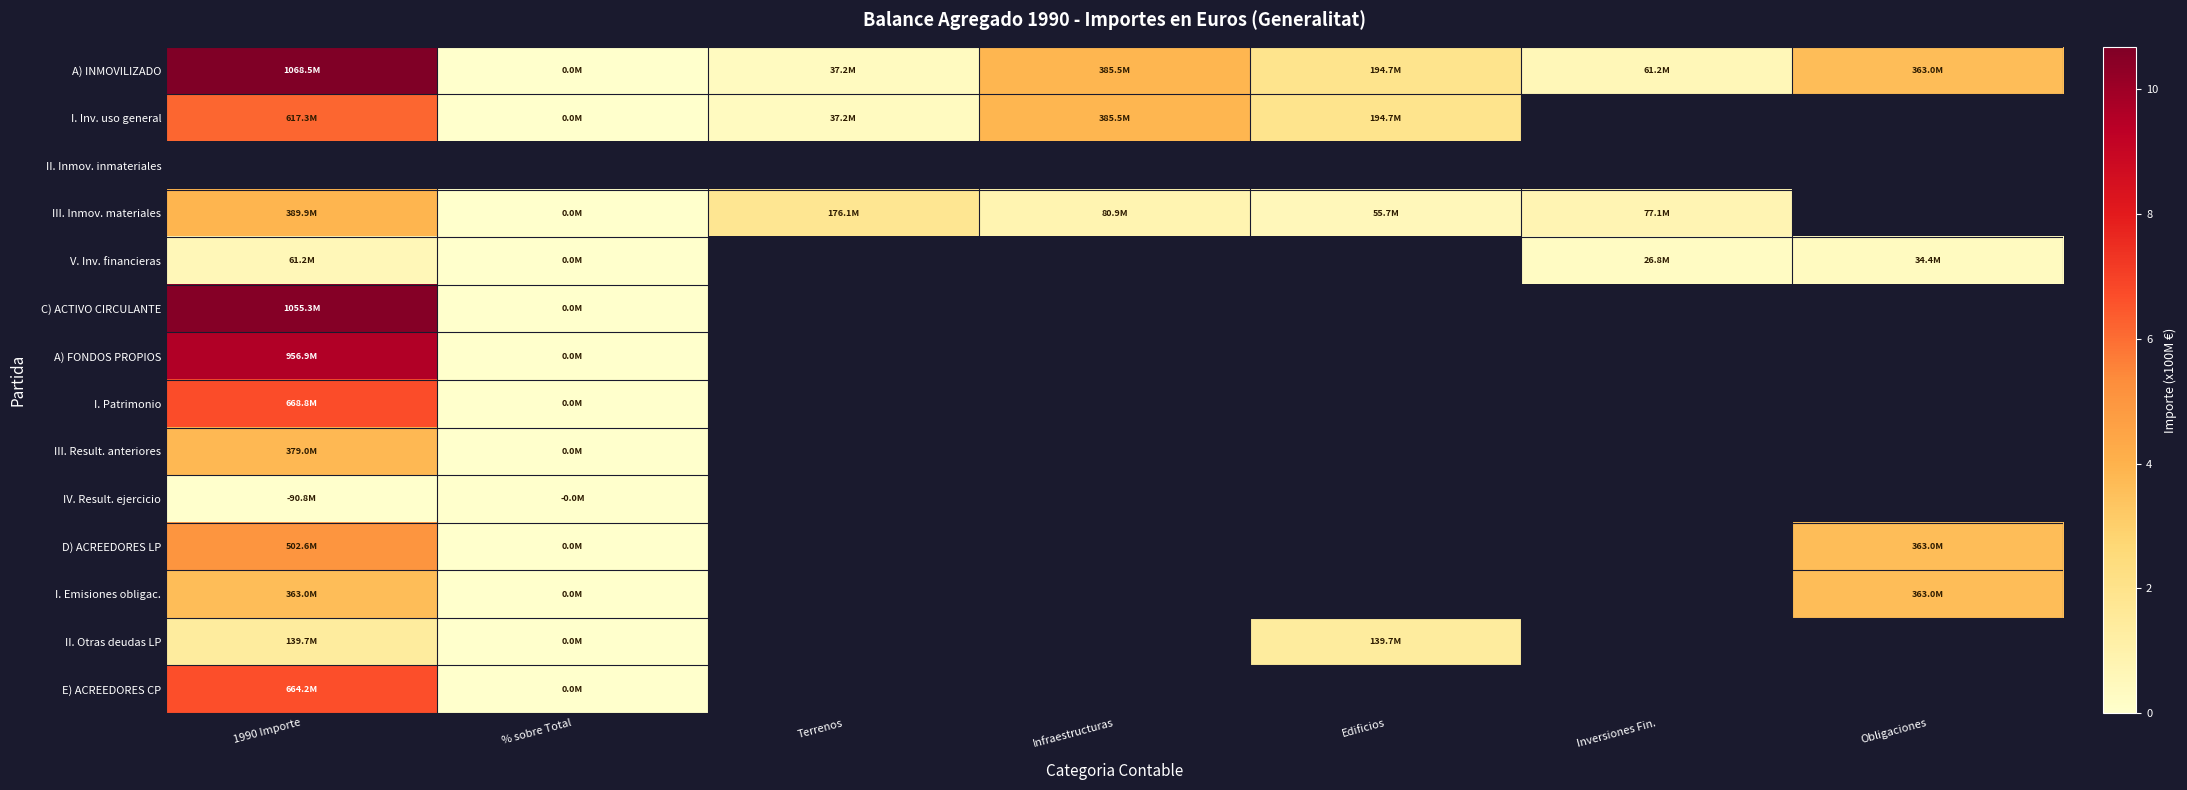

Which series has the largest total across all categories?

A) INMOVILIZADO